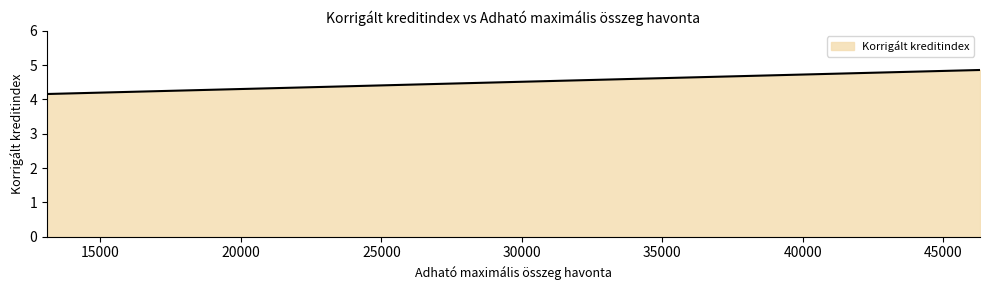

Is it true that the value at 27300 is 7.1?

False